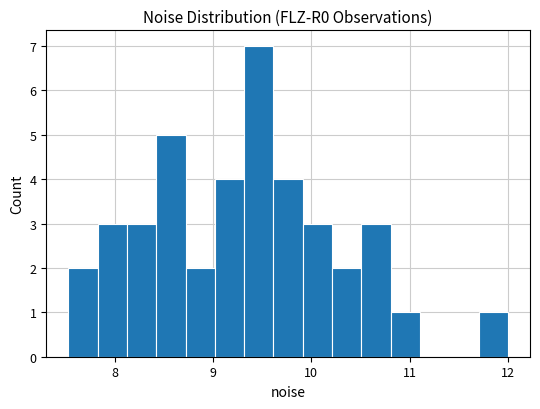

Read against the x-axis, roughly where is the centre of the tallest bar?

9.5